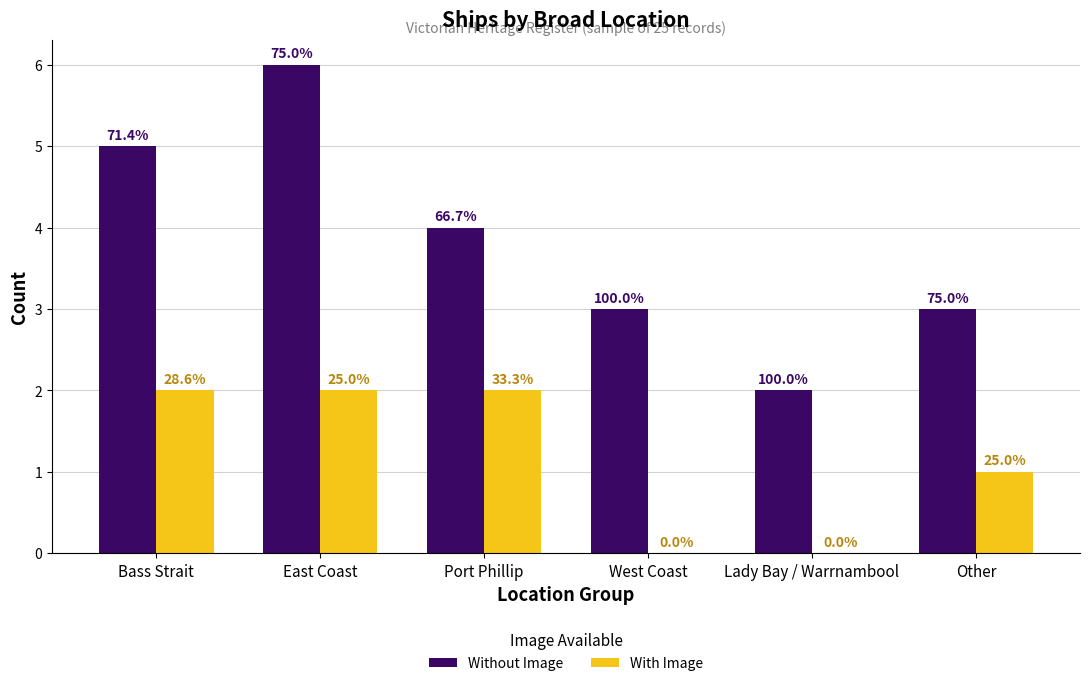

What is the total value across all series at Other?

4